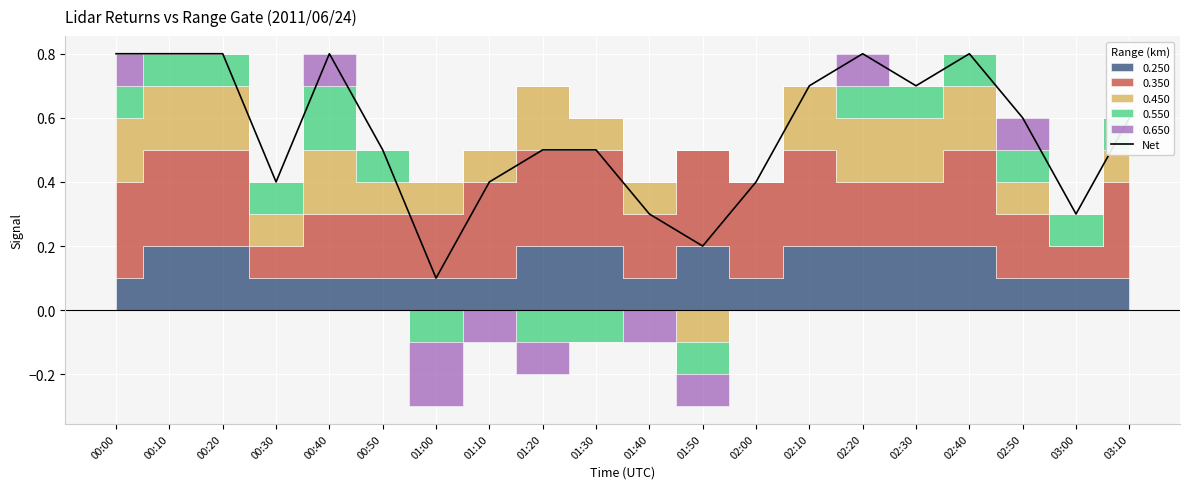

Rank the categories by value from highest to lowest.

00:00, 02:20, 00:10, 00:20, 00:40, 02:40, 02:30, 02:10, 02:50, 03:10, 00:50, 01:20, 01:30, 00:30, 01:10, 02:00, 01:40, 03:00, 01:50, 01:00